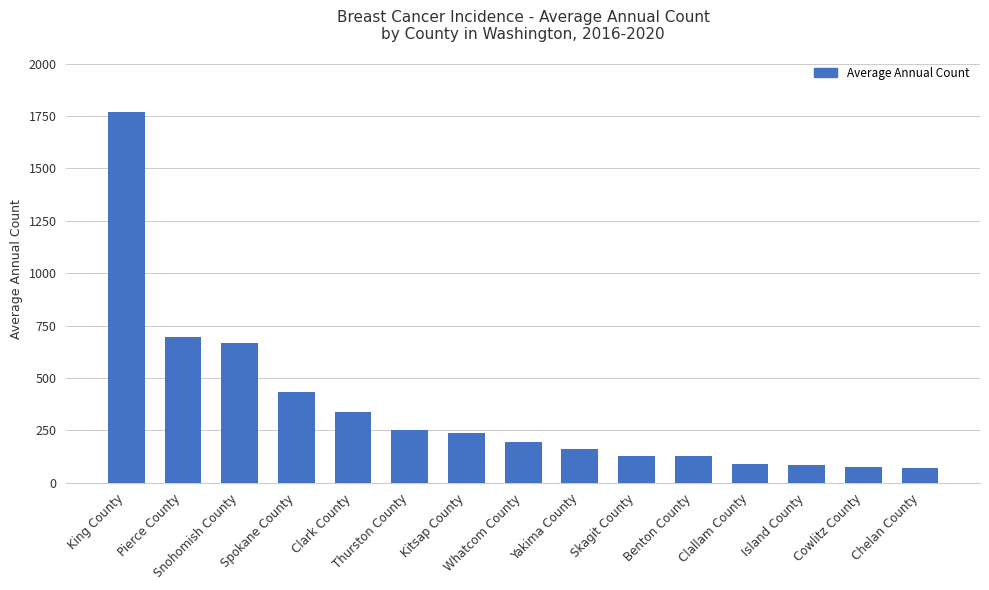

What is the value of the 6th bar from the left?

250